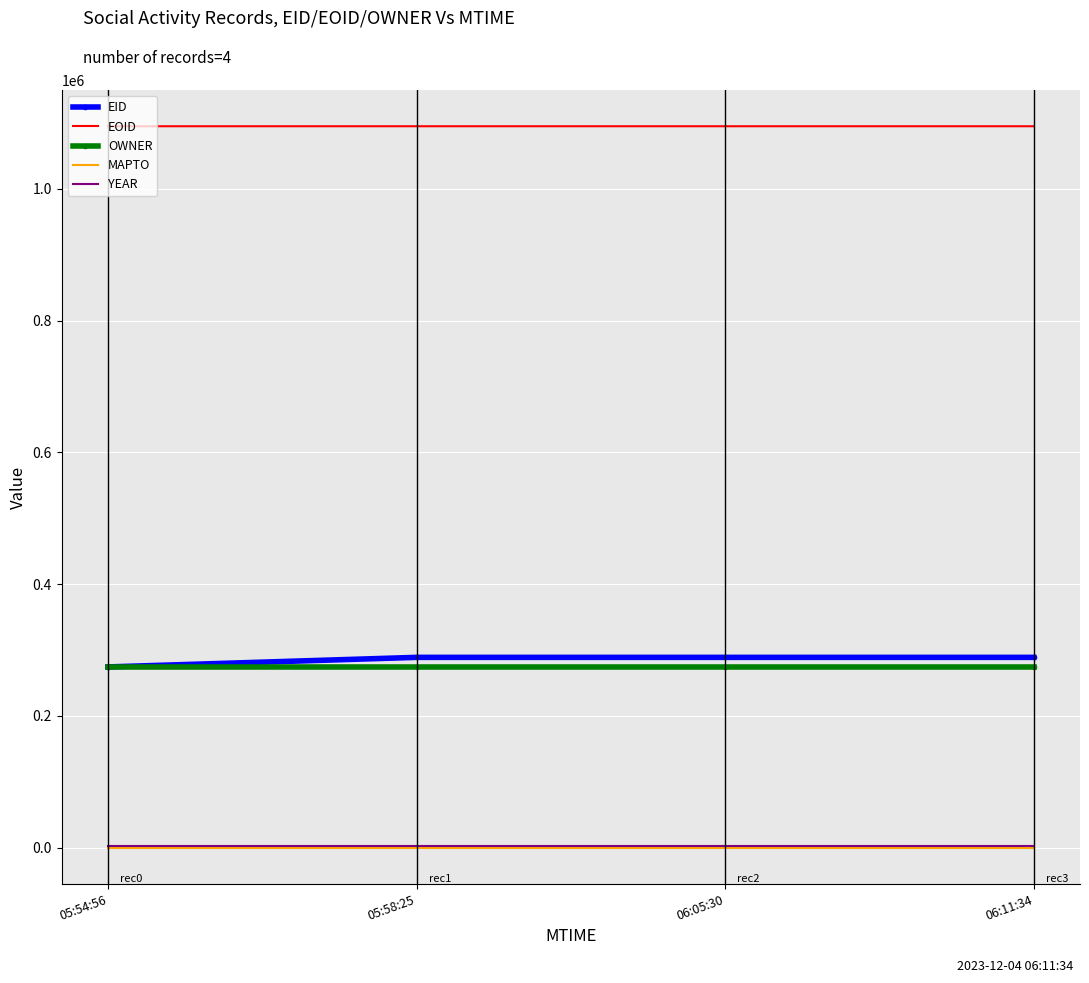

Is the value of EID at 05:54:56 greater than the value of YEAR at 06:05:30?

Yes